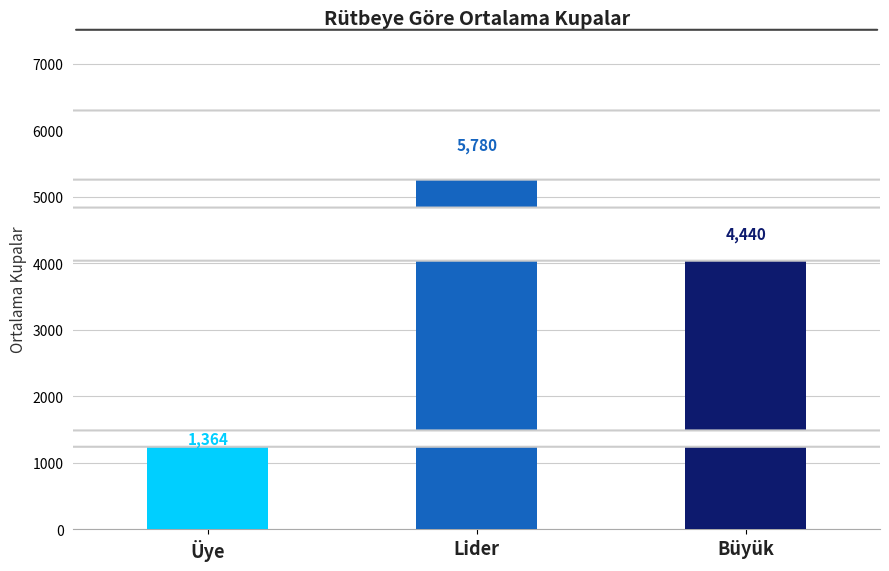

Reading left to right, extract all data points from this chart.

1364	5780	4440